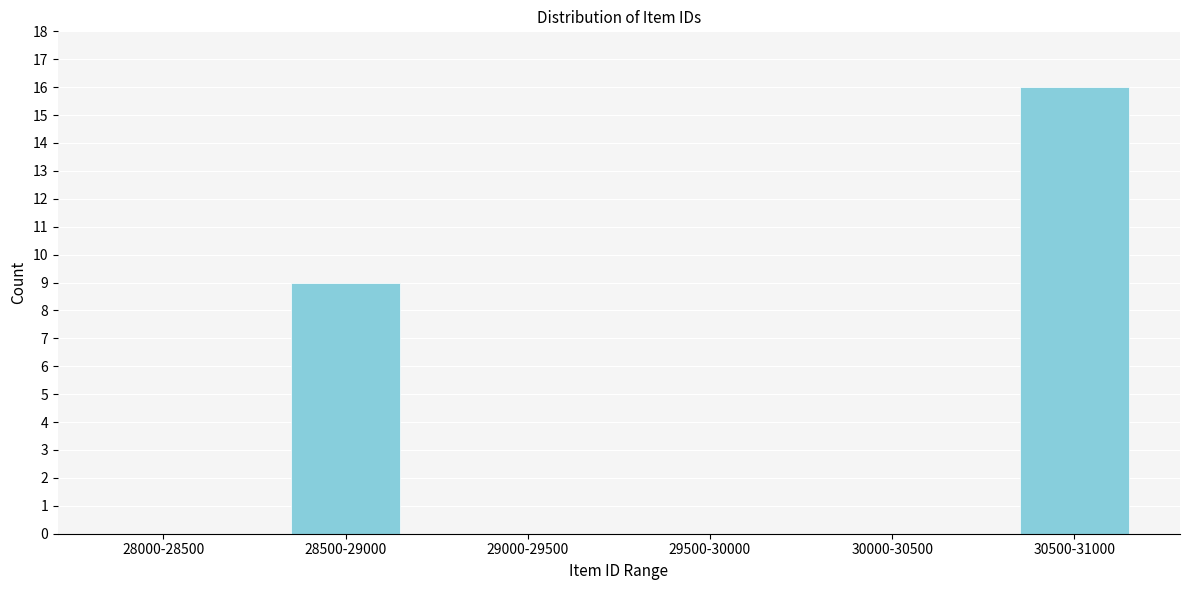

Reading right to left, list all the values displayed in this chart.

30500-31000=16	30000-30500=0	29500-30000=0	29000-29500=0	28500-29000=9	28000-28500=0